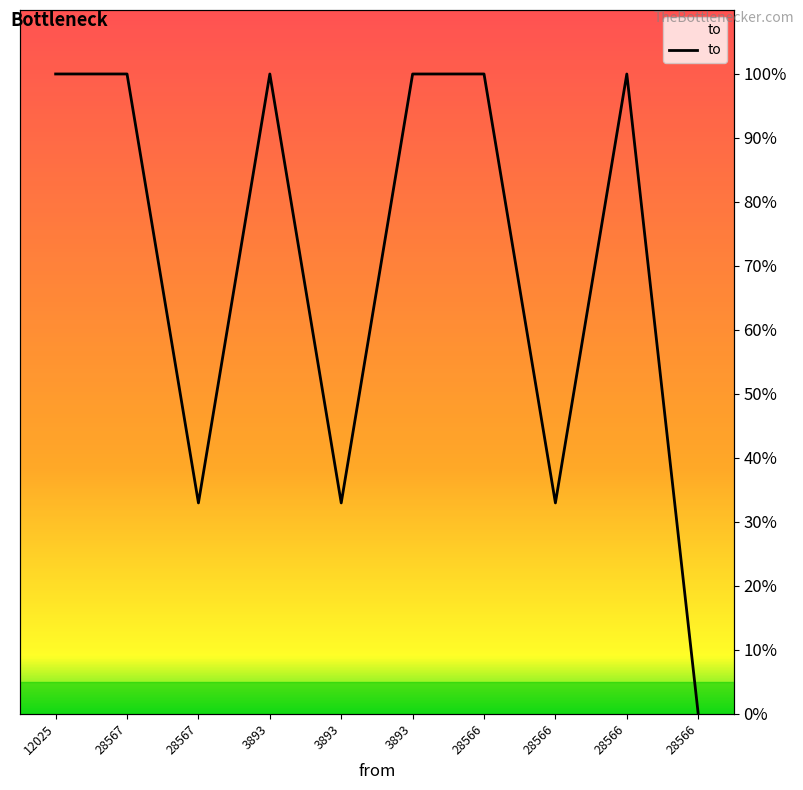

What is the ratio of the value at 28567 to the value at 3893?

1.0